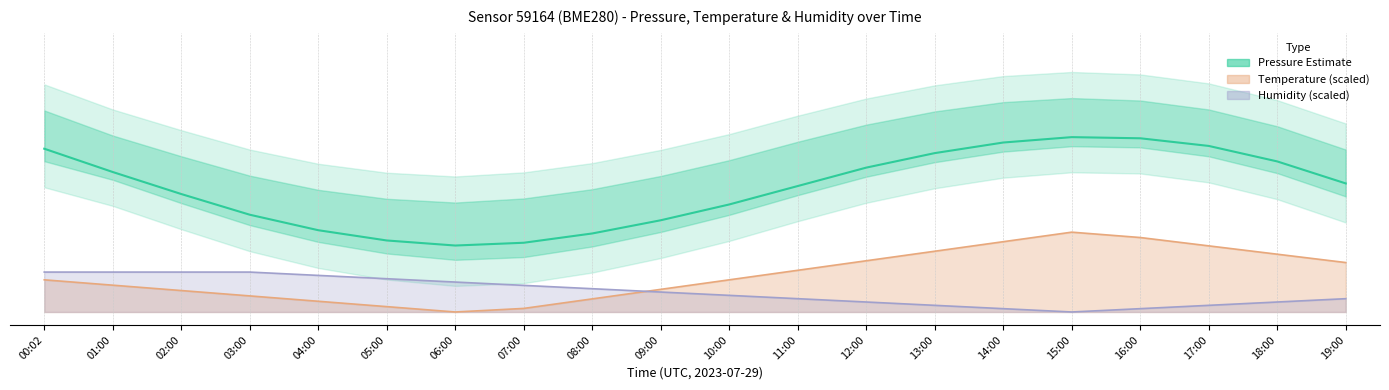

How many data points are less than 100556?

10